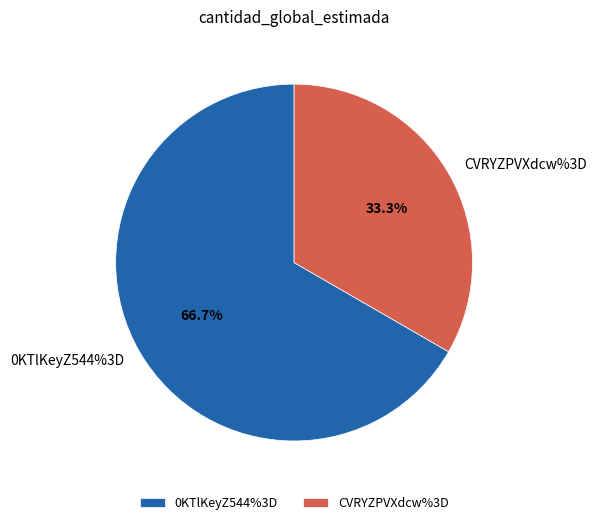

The CVRYZPVXdcw%3D slice represents 33% of the pie. True or false?

True